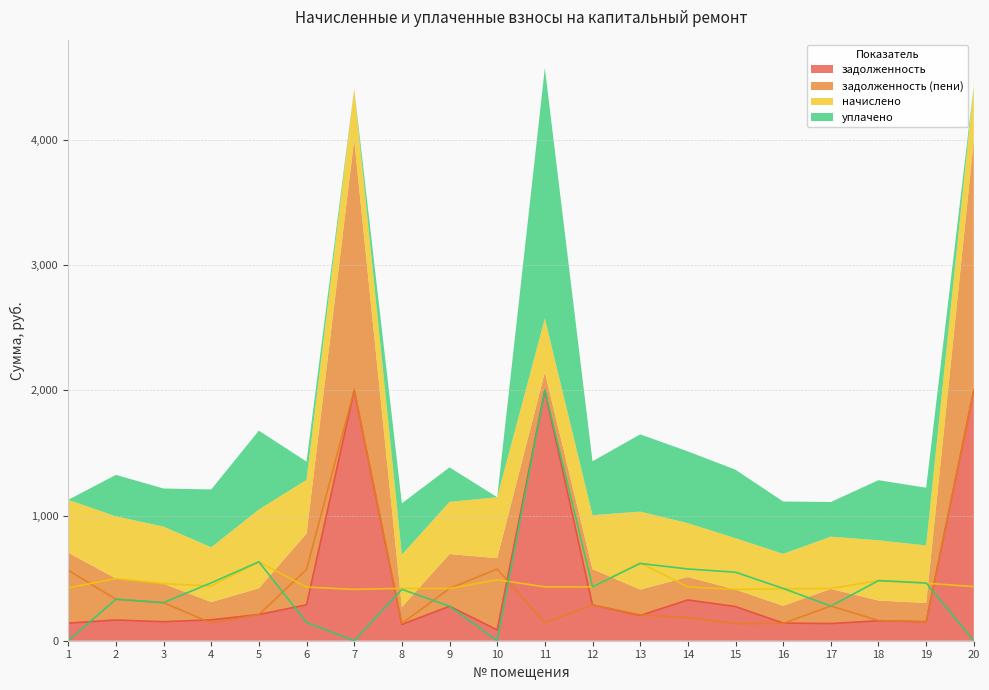

Does the chart display data point markers on the line(s)?

No